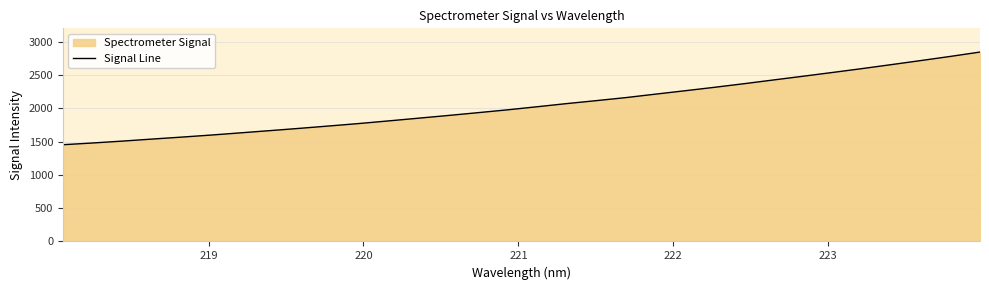

What is the difference between the second highest and second lowest values?

1300.2